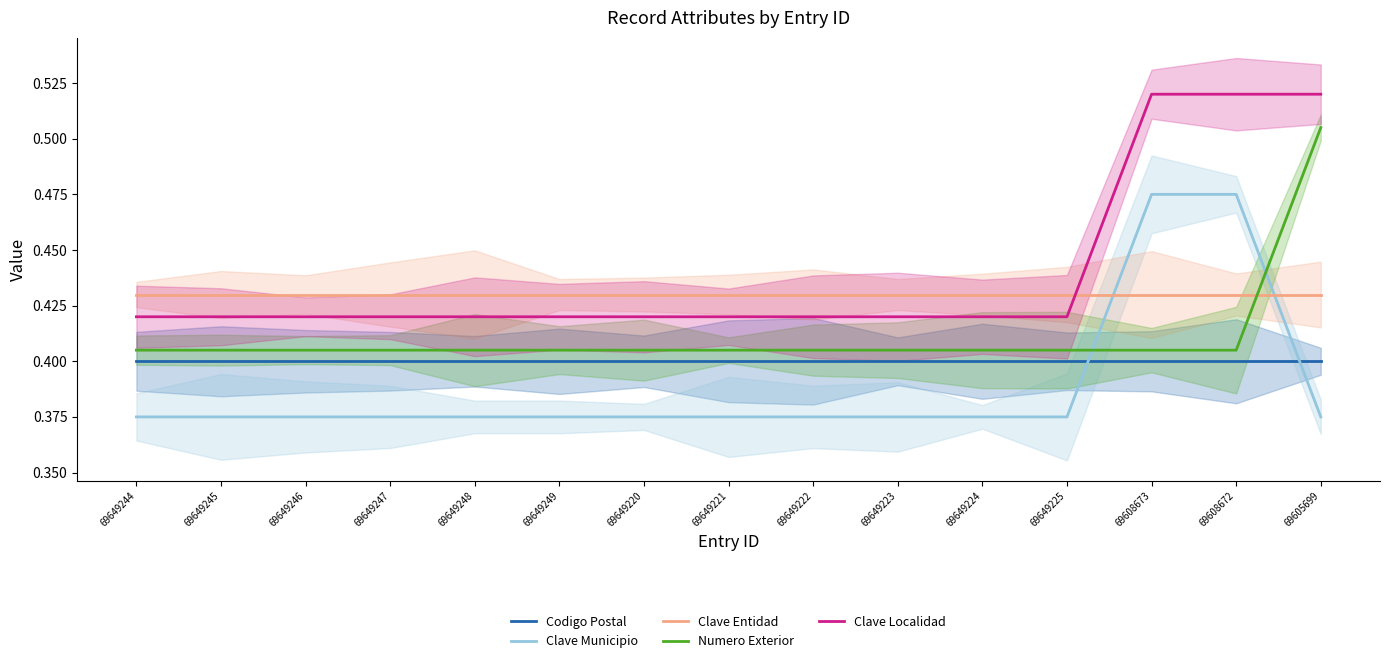

At how many categories does at least one series exceed 0?

15